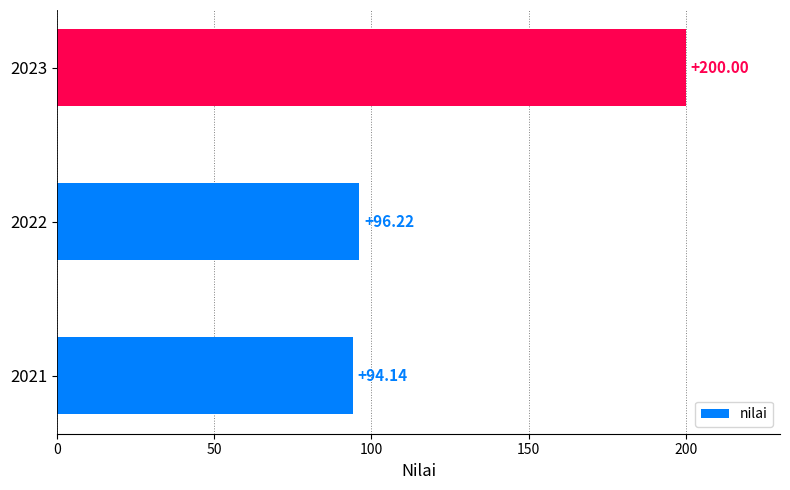

What is the average value?

130.1